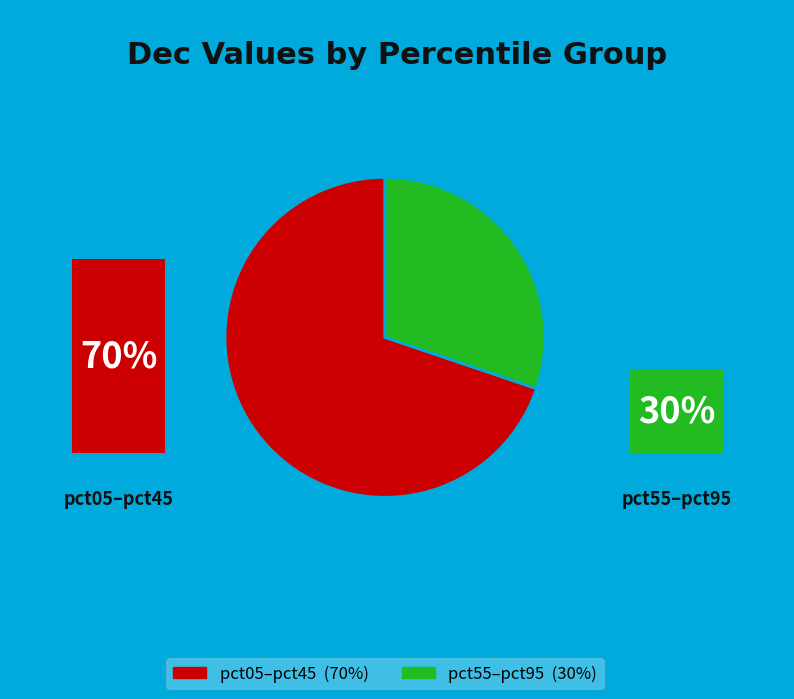

Is there any slice that represents more than half of the pie?

Yes